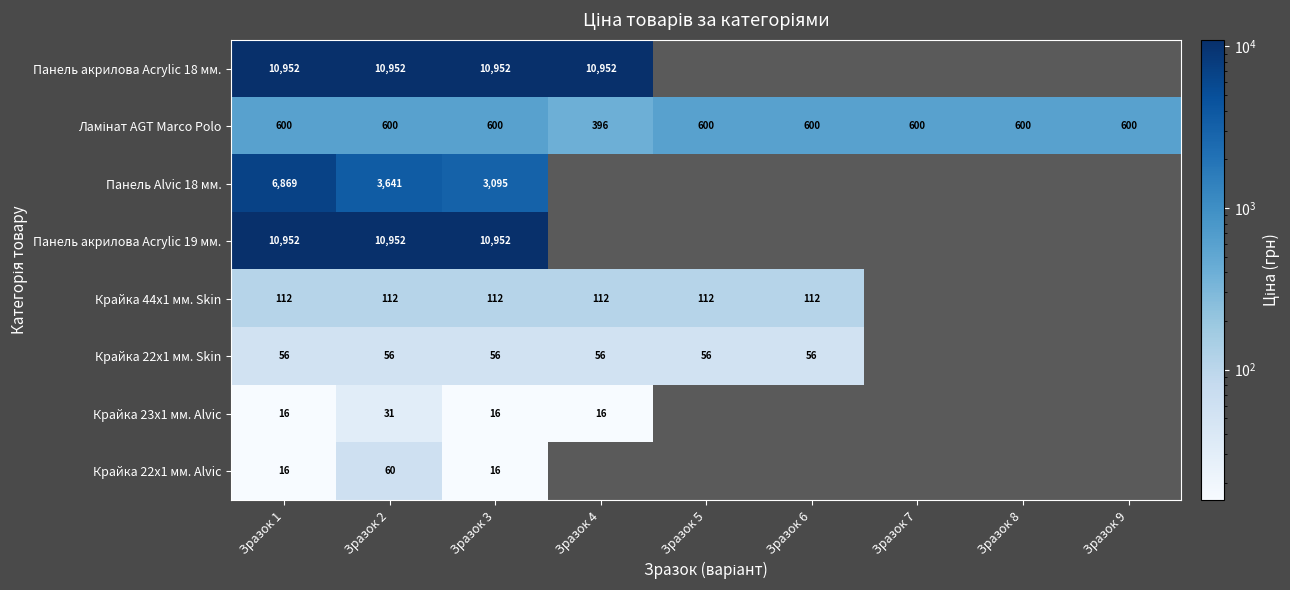

What is the total value across all series at Зразок 1?

29573.0